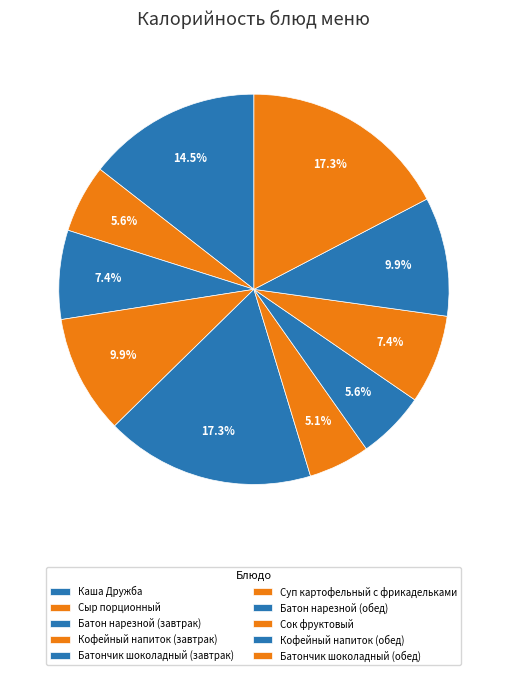

Is Кофейный напиток (завтрак) the majority of the pie?

No